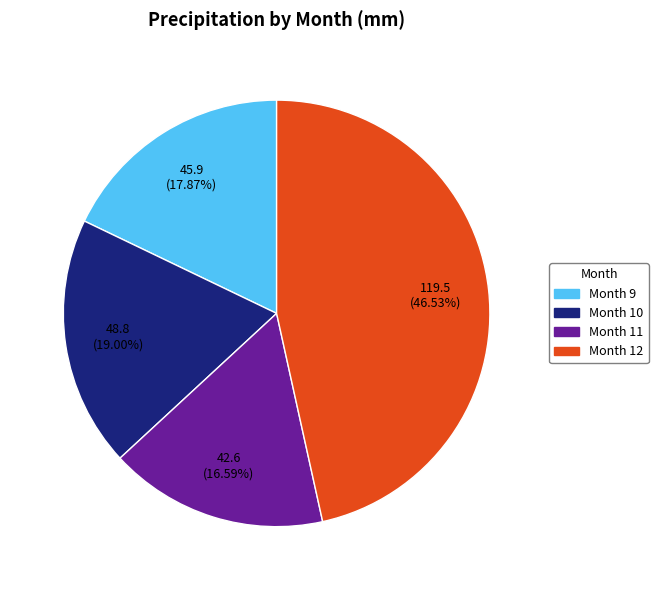

Is there any slice that represents more than half of the pie?

No